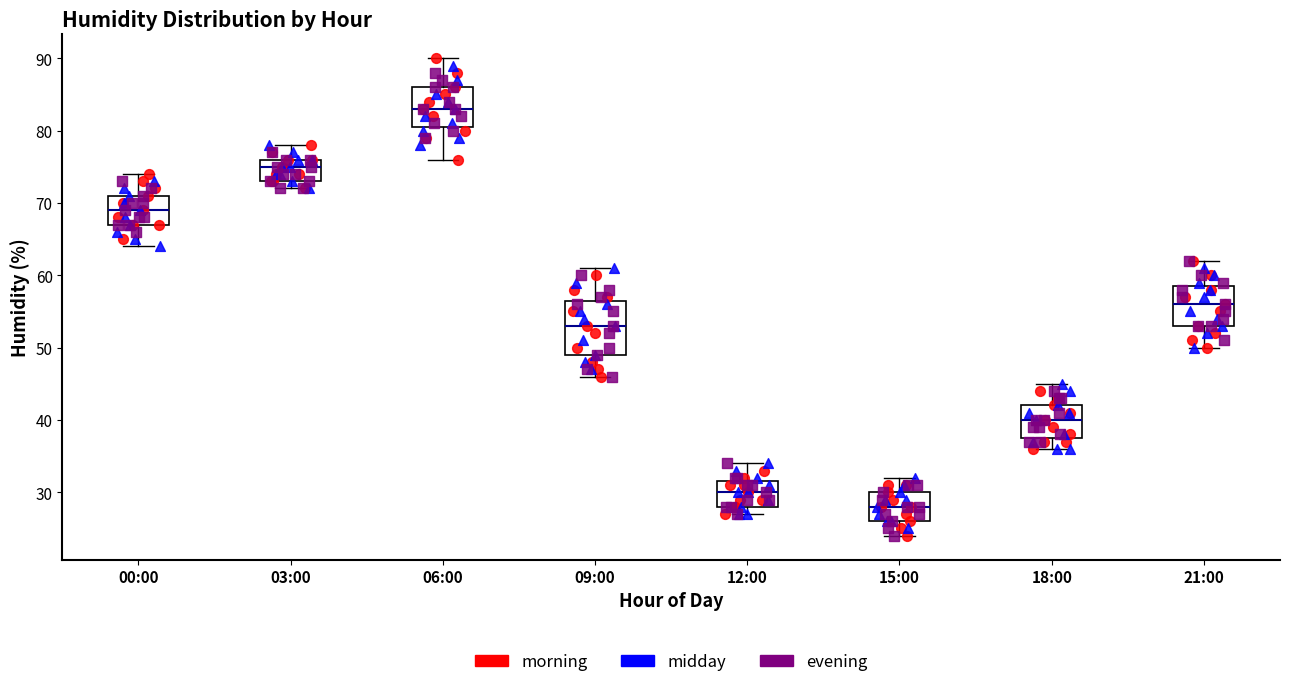

Reading left to right, transcribe this box plot: for each box, give where its median line is, the range the box spans, and where its two whiskers end, as read against the y-axis. The values are not printed on the chart, so give them approximately, as read against the axis.

00:00: median 69, box 67 to 71, whiskers 64 to 74
03:00: median 75, box 73 to 76, whiskers 72 to 78
06:00: median 83, box 81 to 86, whiskers 76 to 90
09:00: median 53, box 49 to 57, whiskers 46 to 61
12:00: median 30, box 28 to 32, whiskers 27 to 34
15:00: median 28, box 26 to 30, whiskers 24 to 32
18:00: median 40, box 38 to 42, whiskers 36 to 45
21:00: median 56, box 53 to 59, whiskers 50 to 62